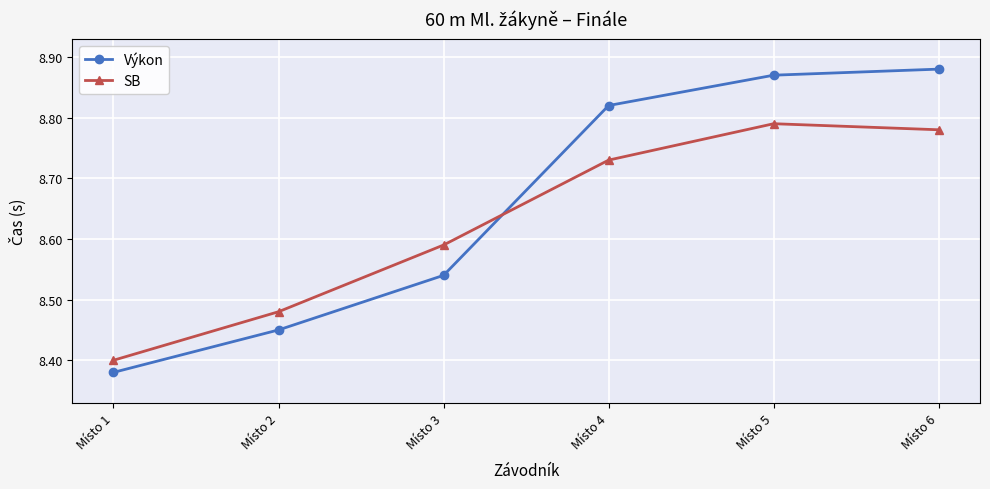

How many intersections are there between SB and Výkon?

1